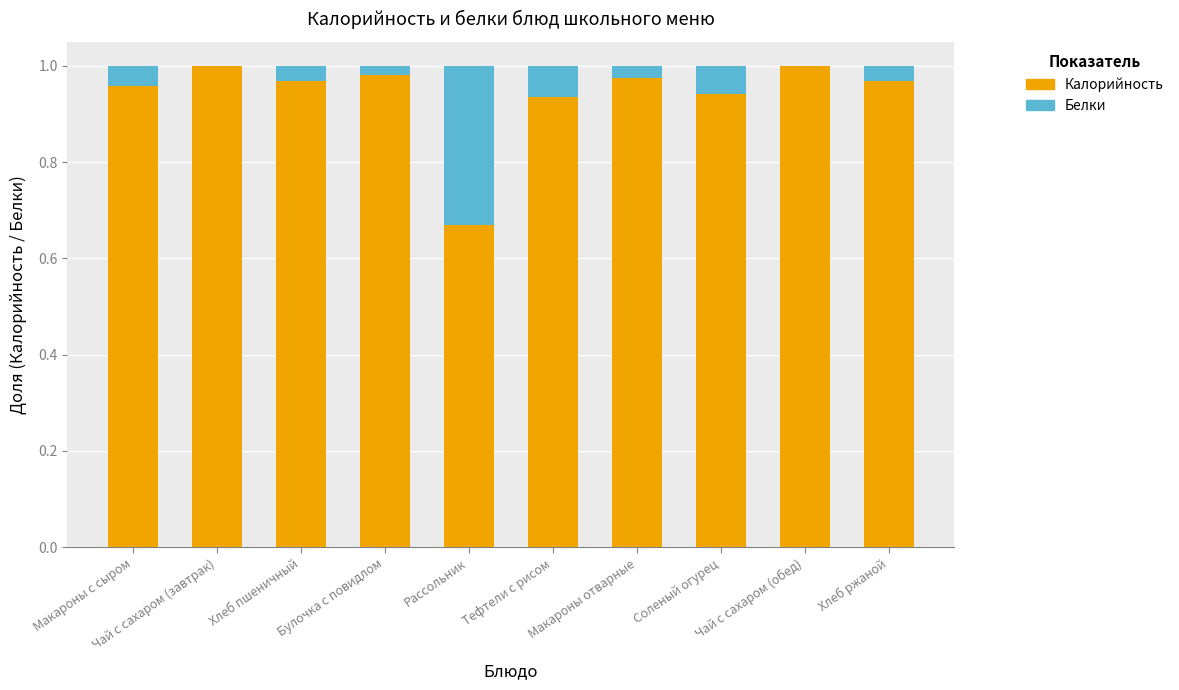

List the labels in order of Белки value, largest first.

Рассольник, Тефтели с рисом, Соленый огурец, Макароны с сыром, Хлеб пшеничный, Хлеб ржаной, Макароны отварные, Булочка с повидлом, Чай с сахаром (завтрак), Чай с сахаром (обед)